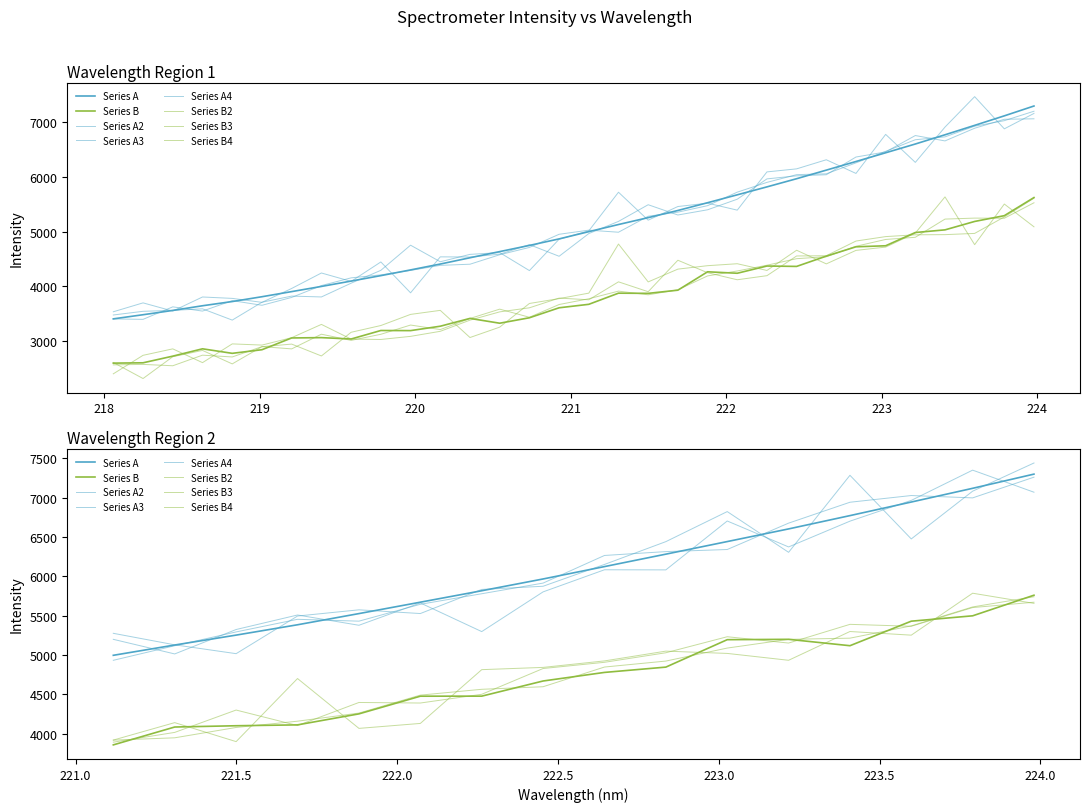

How many data points does each series have?

32